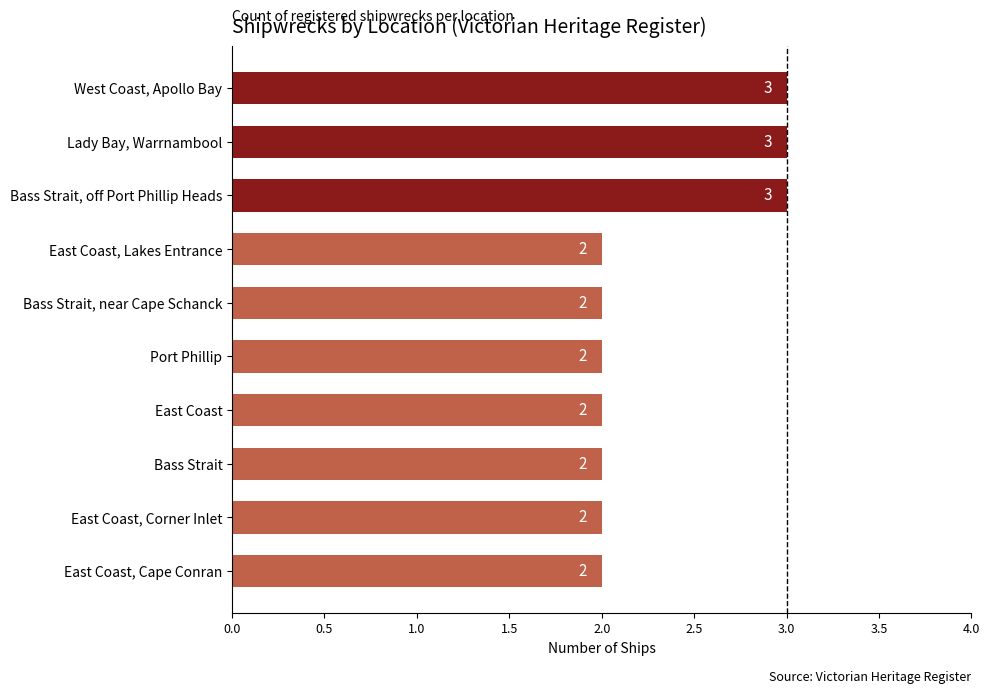

What is the label of the 5th bar from the bottom?

Port Phillip